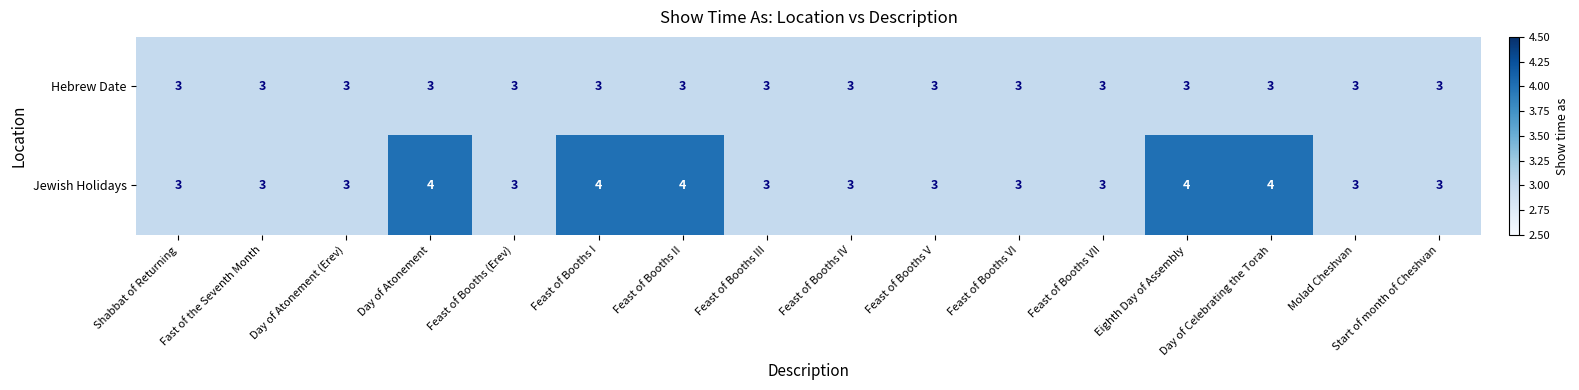

Which series has the widest spread of values?

Jewish Holidays